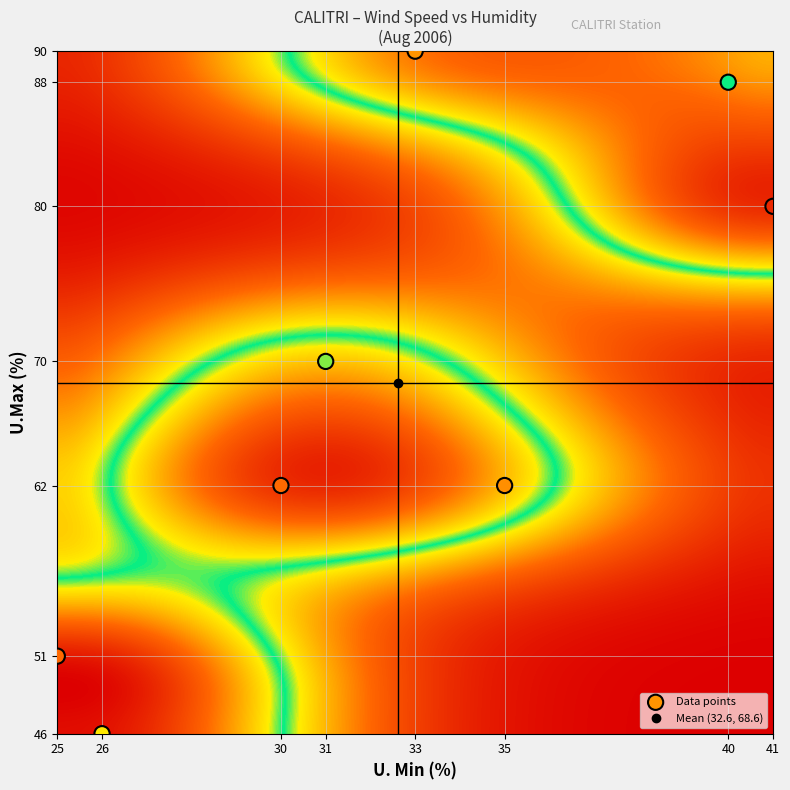

List the coordinates of all points as (X, Y) pairs, reading left to right.

(25, 51)  (26, 46)  (30, 62)  (31, 70)  (33, 90)  (35, 62)  (40, 88)  (41, 80)